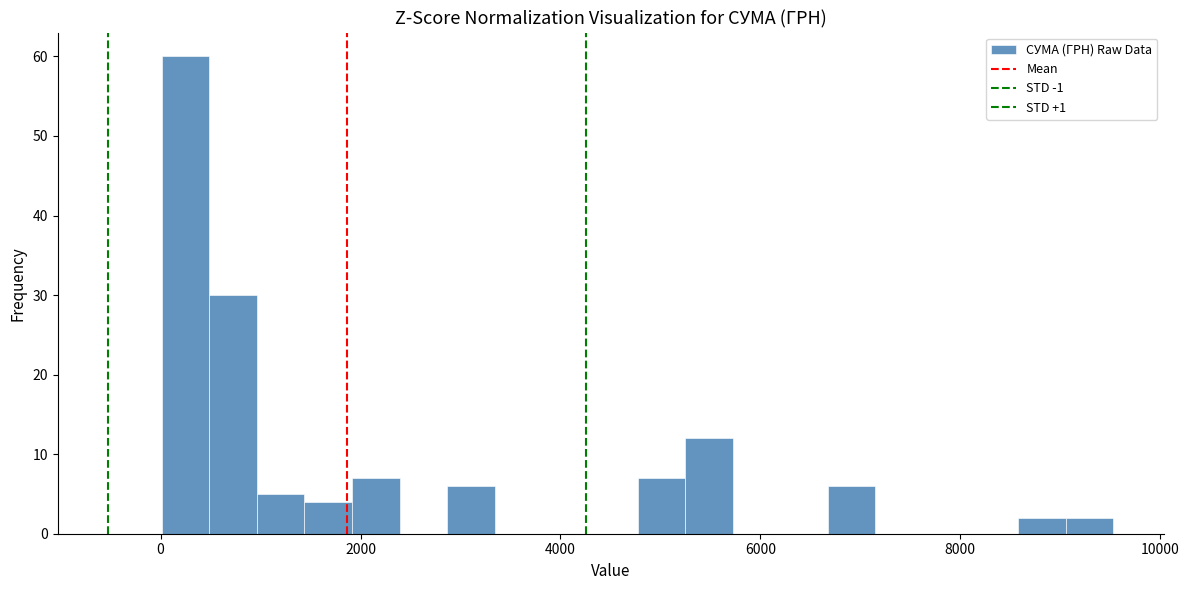

Around what value on the x-axis is the tallest bar? Give the approximate position of its centre, as read against the axis.

200